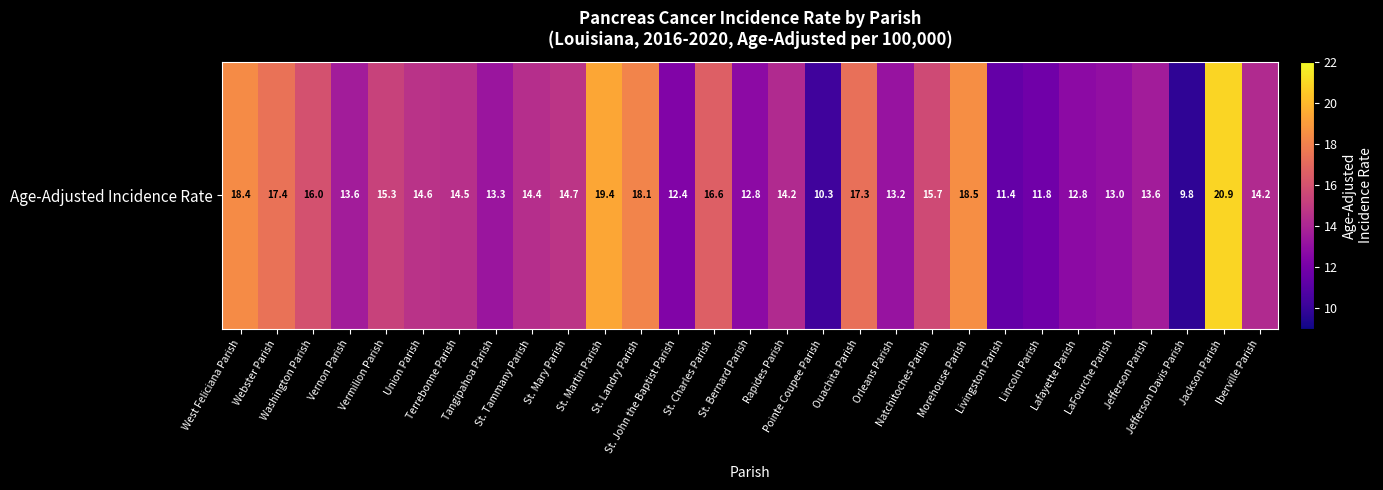

Rank the categories by value from highest to lowest.

Jackson Parish, St. Martin Parish, Morehouse Parish, West Feliciana Parish, St. Landry Parish, Webster Parish, Ouachita Parish, St. Charles Parish, Washington Parish, Natchitoches Parish, Vermilion Parish, St. Mary Parish, Union Parish, Terrebonne Parish, St. Tammany Parish, Rapides Parish, Iberville Parish, Vernon Parish, Jefferson Parish, Tangipahoa Parish, Orleans Parish, LaFourche Parish, St. Bernard Parish, Lafayette Parish, St. John the Baptist Parish, Lincoln Parish, Livingston Parish, Pointe Coupee Parish, Jefferson Davis Parish